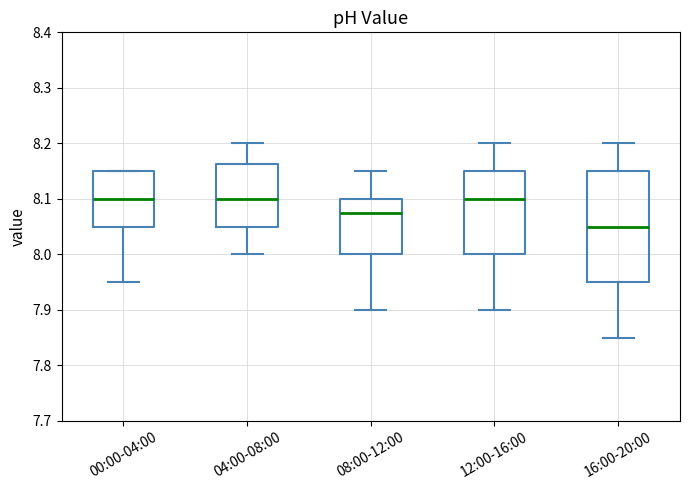

Reading left to right, read every box against the y-axis: the position of its median line, the range the box covers, and the ends of its whiskers. The values are not printed on the chart, so give them approximately, as read against the axis.

00:00-04:00: median 8.10, box 8.05 to 8.15, whiskers 7.95 to 8.15
04:00-08:00: median 8.10, box 8.05 to 8.16, whiskers 8.00 to 8.20
08:00-12:00: median 8.08, box 8.00 to 8.10, whiskers 7.90 to 8.15
12:00-16:00: median 8.10, box 8.00 to 8.15, whiskers 7.90 to 8.20
16:00-20:00: median 8.05, box 7.95 to 8.15, whiskers 7.85 to 8.20